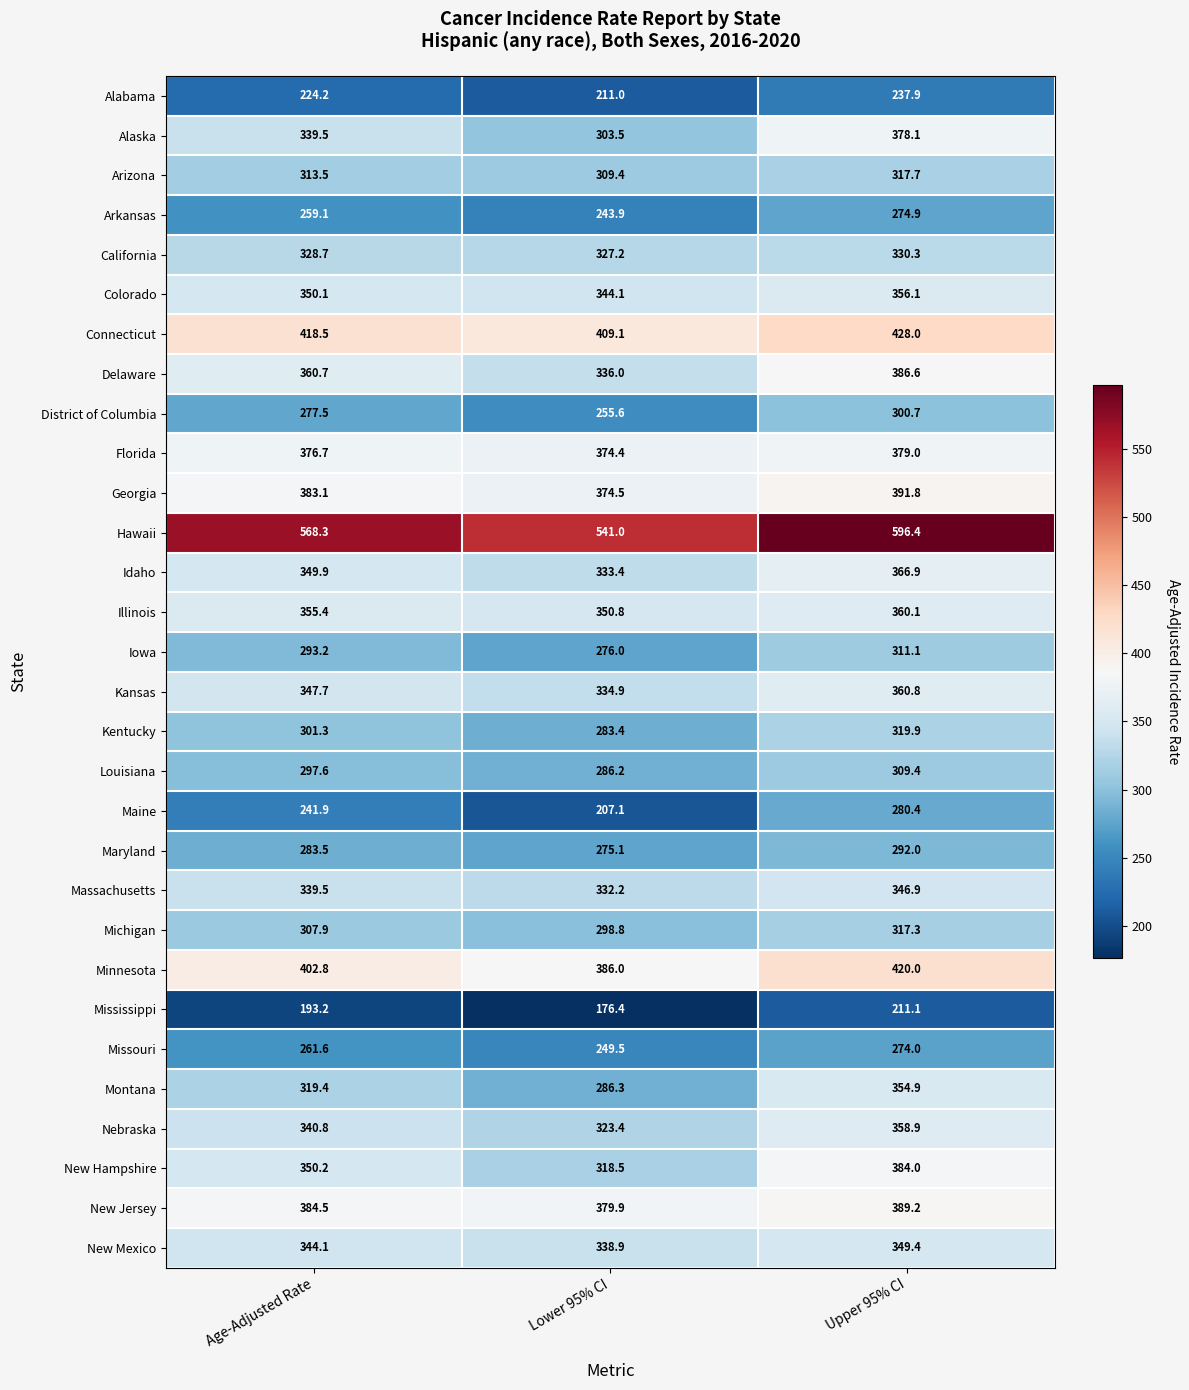

What is the average value of the Mississippi series?

193.6